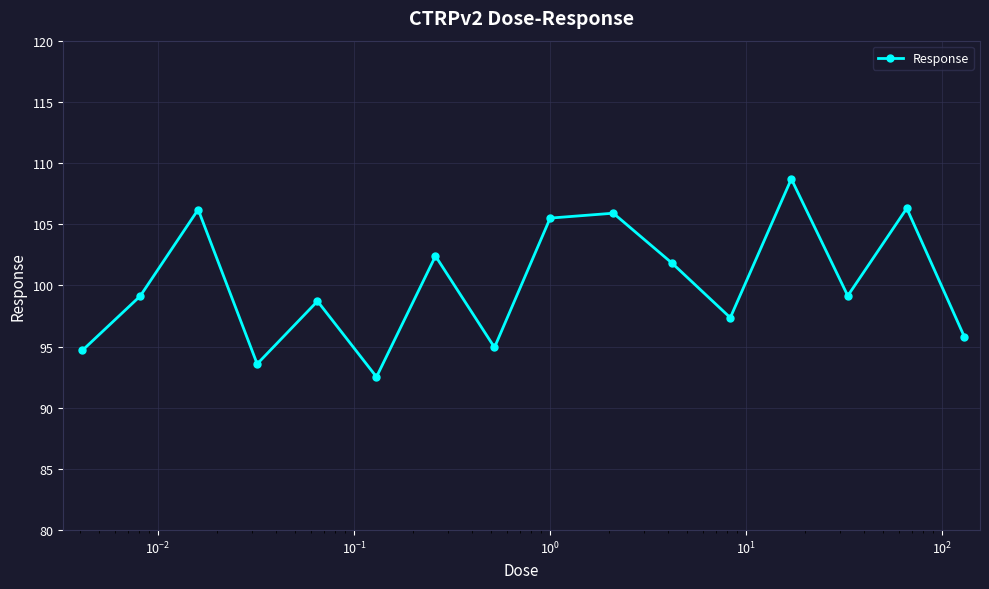

What is the average value?

100.2